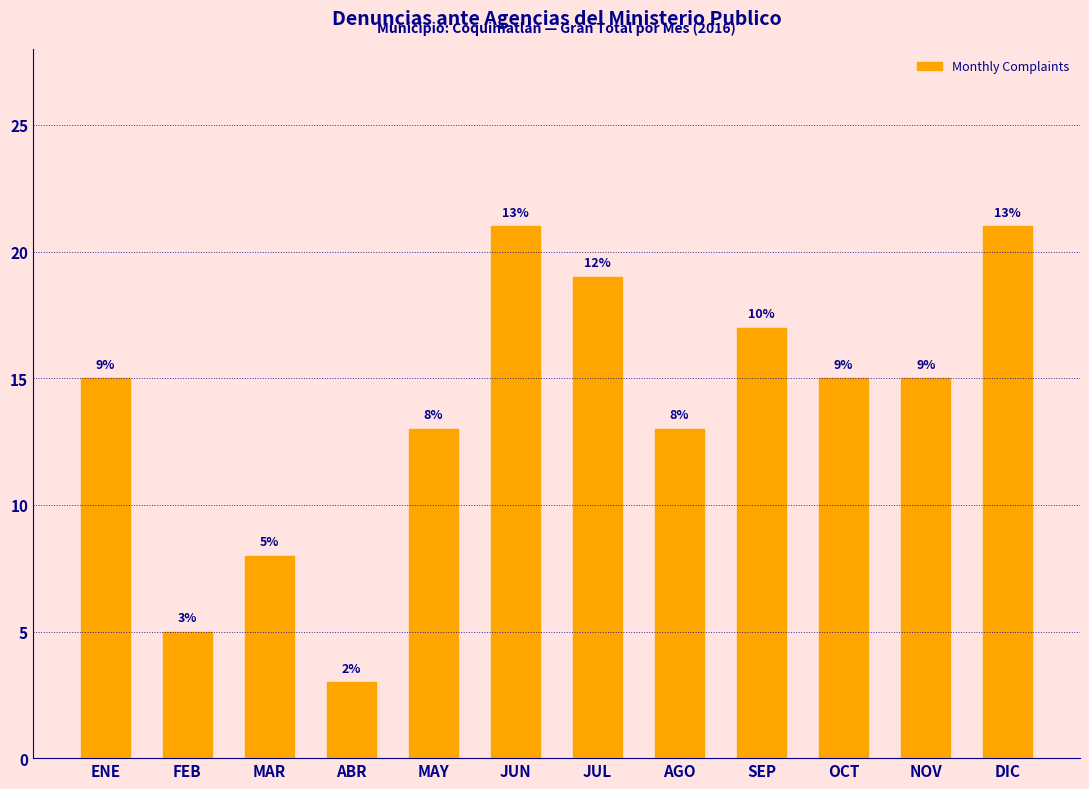

Reading left to right, transcribe all the data shown in this chart.

15	5	8	3	13	21	19	13	17	15	15	21